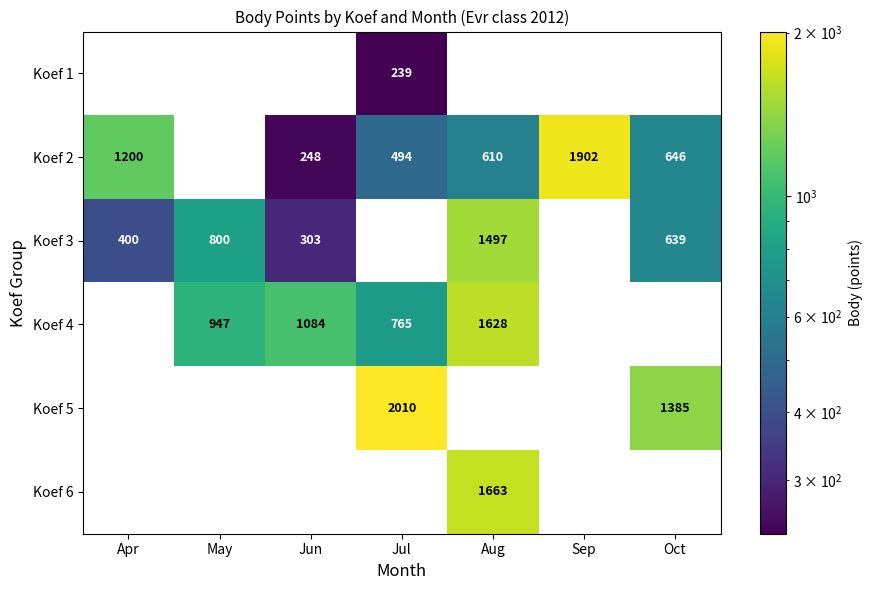

True or false: Koef 3 has a value of 116 at Apr.

False